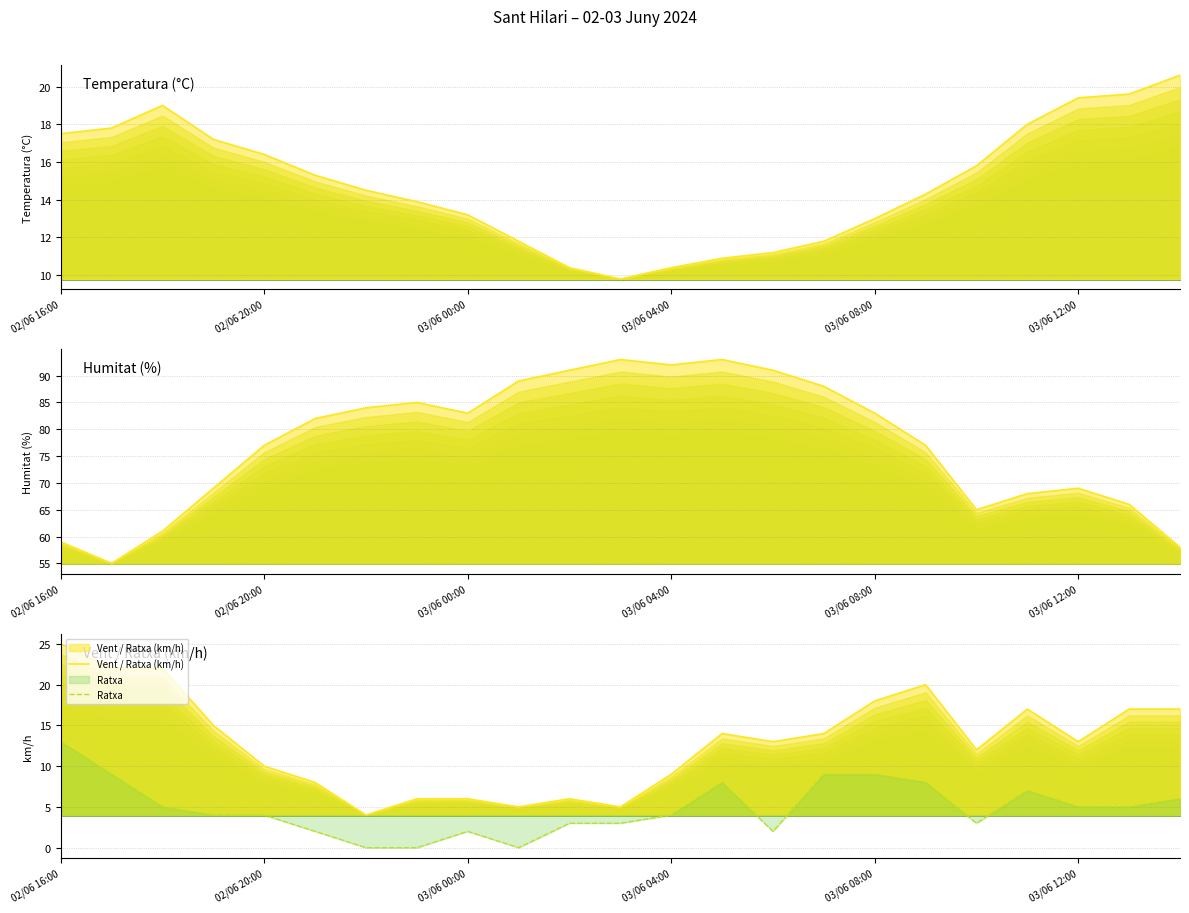

True or false: Vent / Ratxa (km/h) and Humitat (%) intersect in this chart.

False